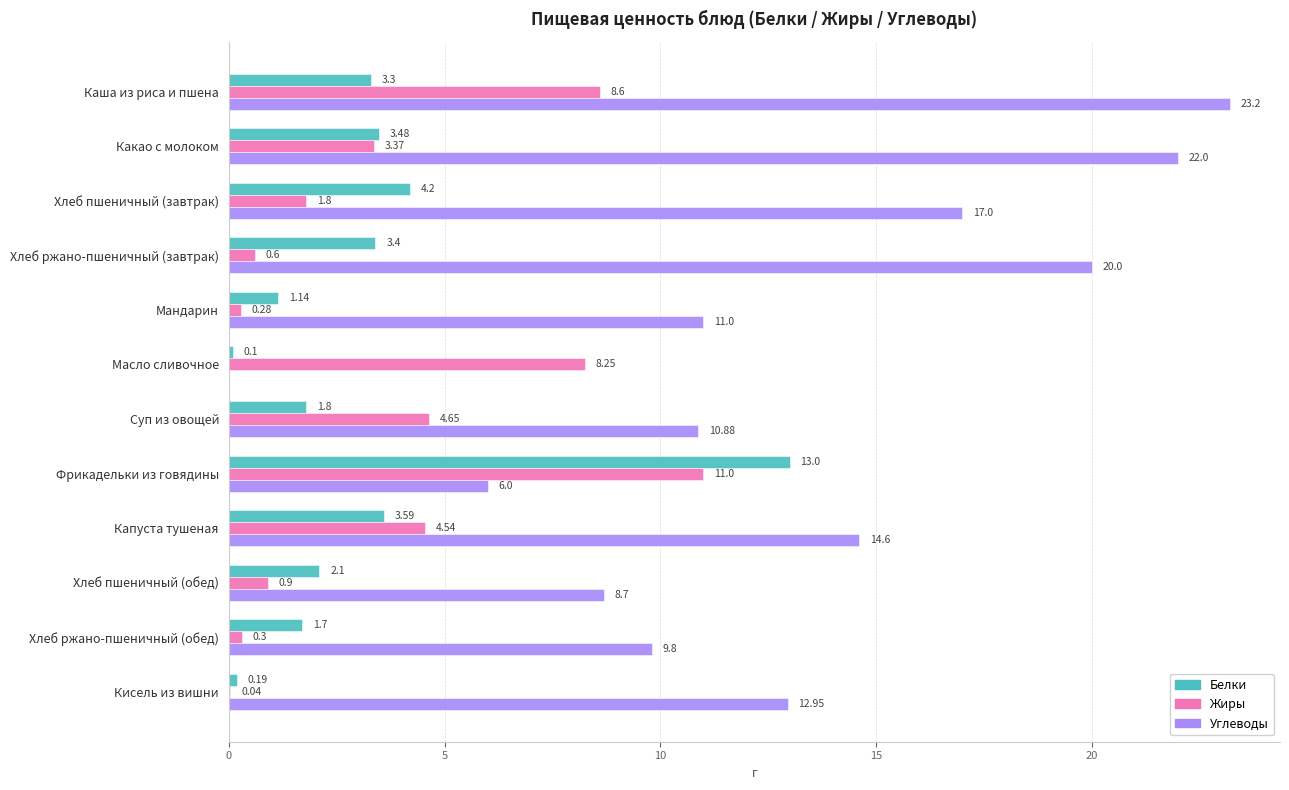

What is the total value across all series at Хлеб ржано-пшеничный (обед)?

11.8